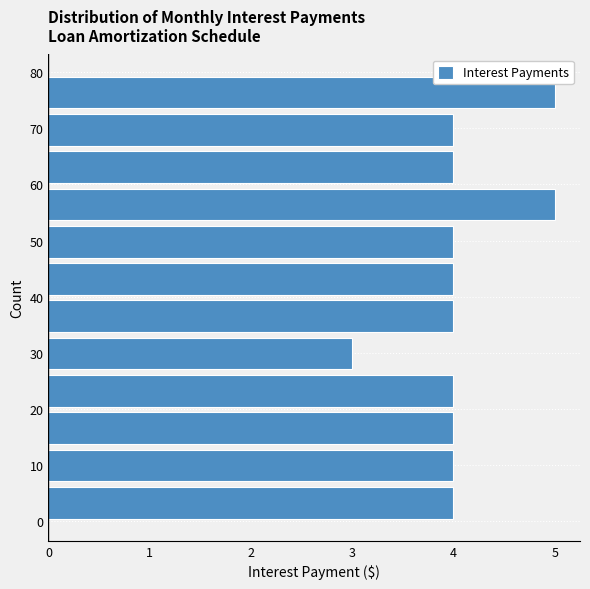

How long is the bar that spans 46 to 53 on the y-axis? Neither the bar edges nor the lengths are printed on the chart, so give them approximately, as read against the axes.

4